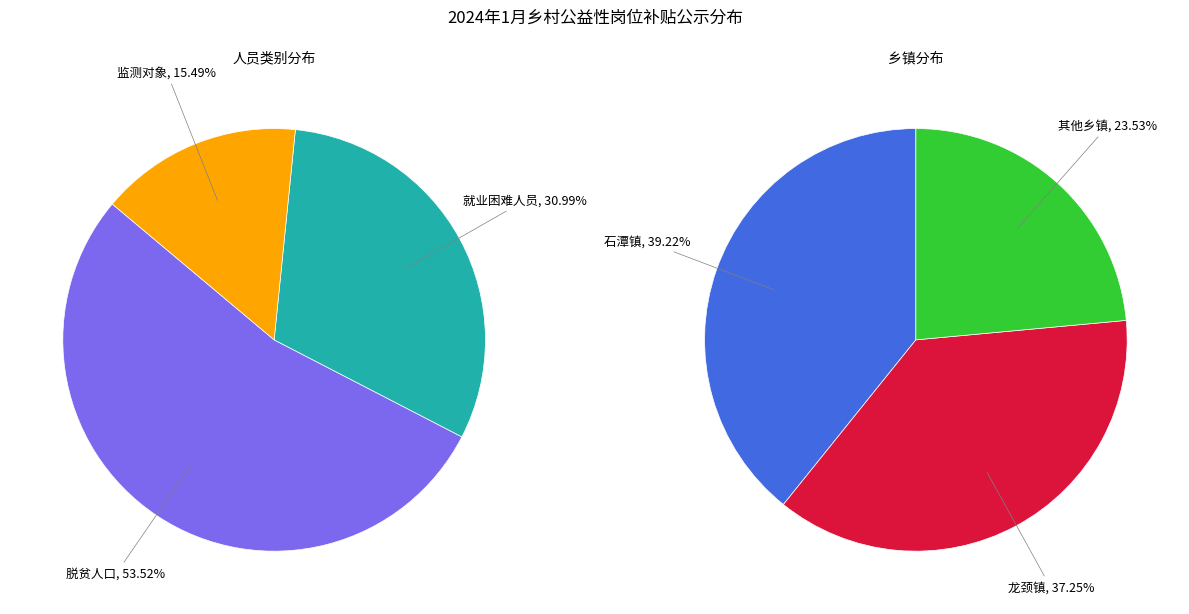

True or false: 脱贫人口 accounts for 67% of the total.

False